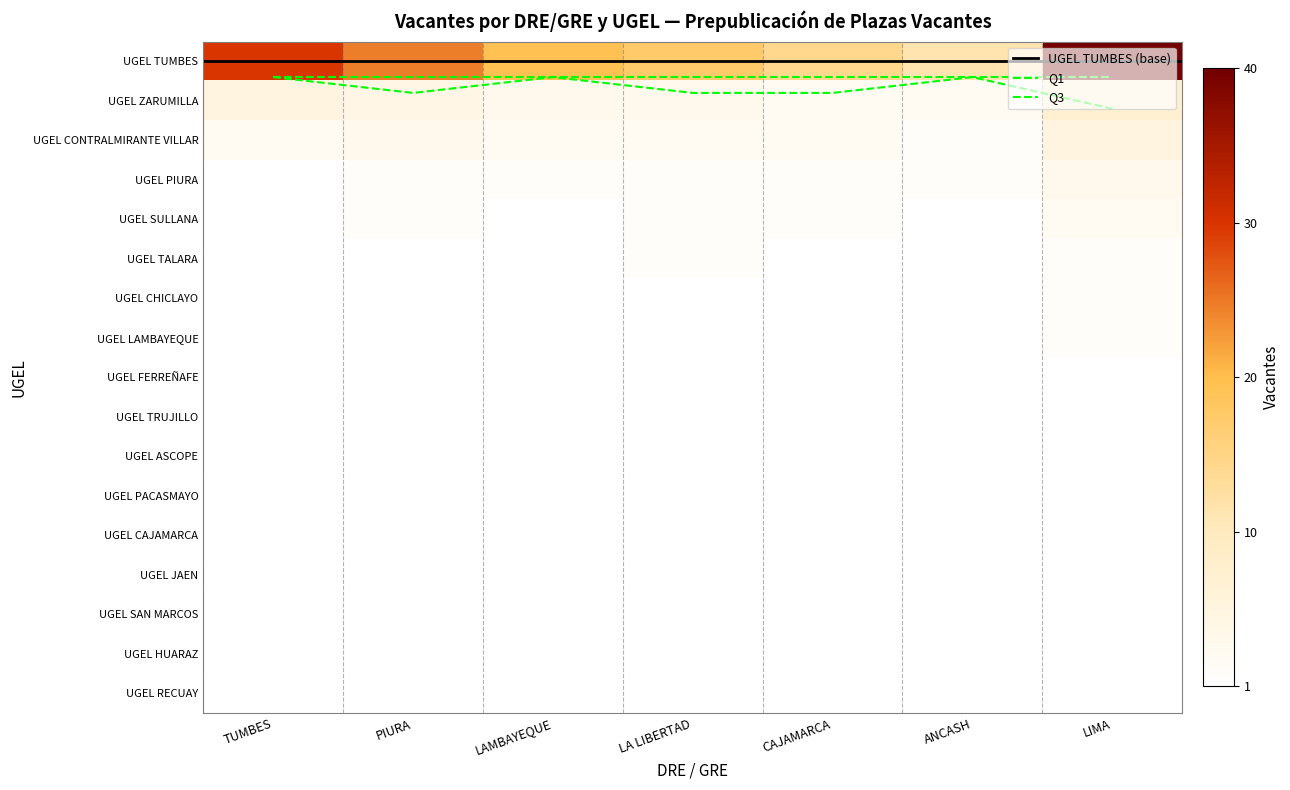

The ANCASH series shows 1 at 16. True or false?

True